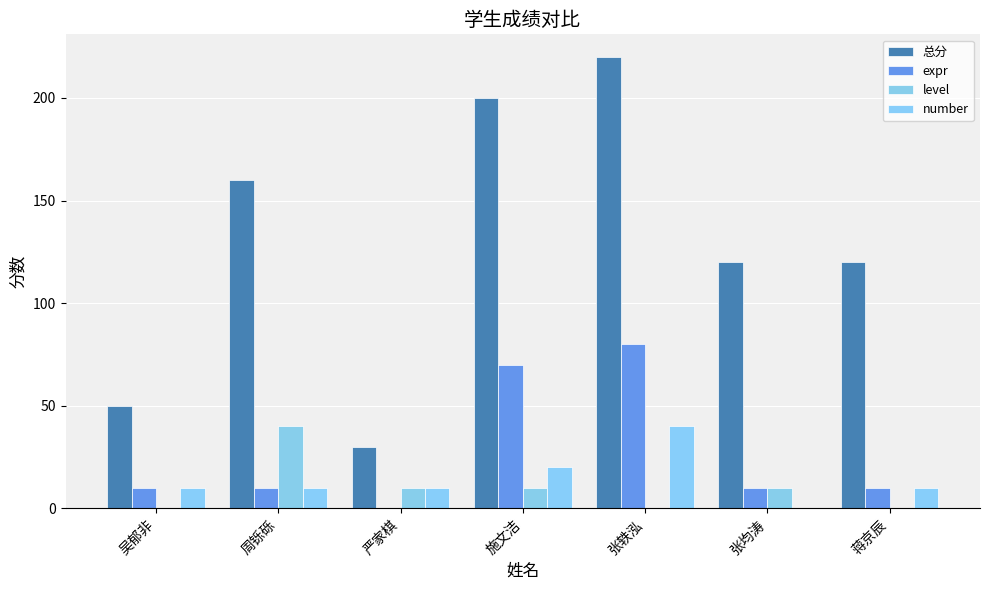

How many series are shown in this chart?

4